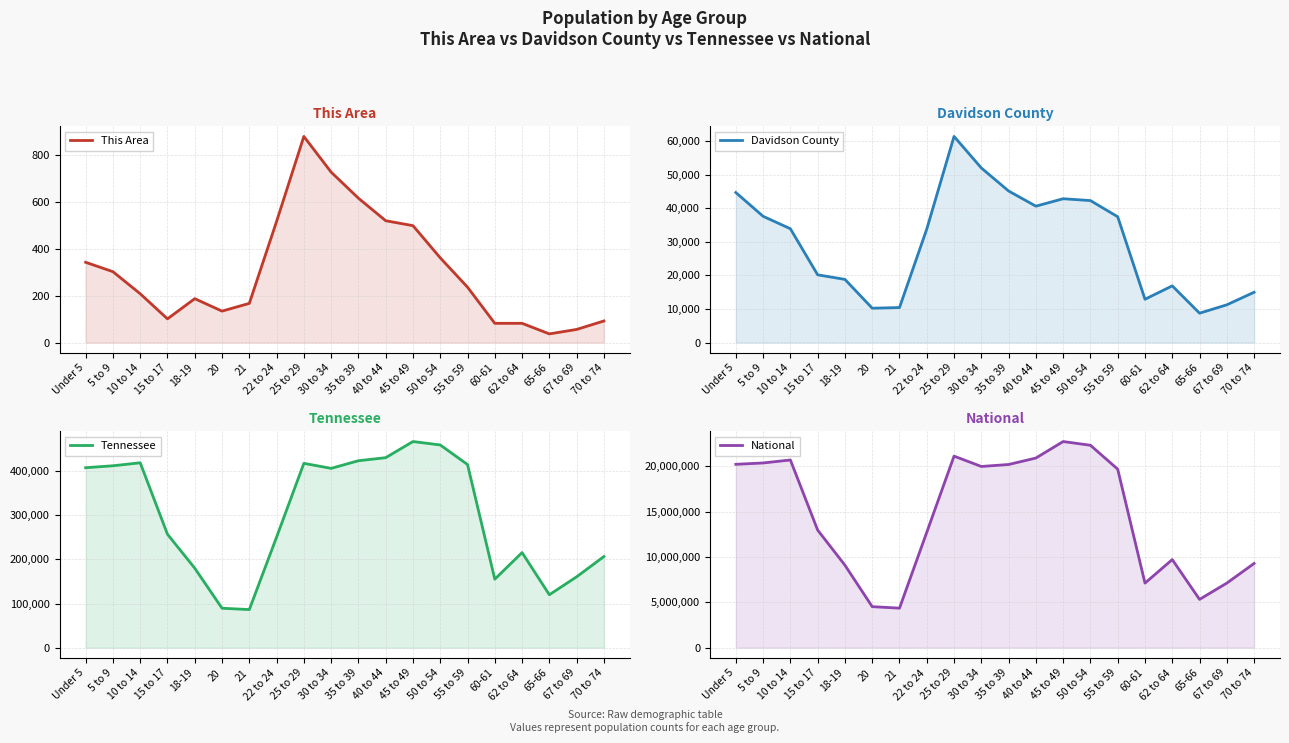

Is the value of Tennessee at Under 5 greater than the value of National at 60-61?

No